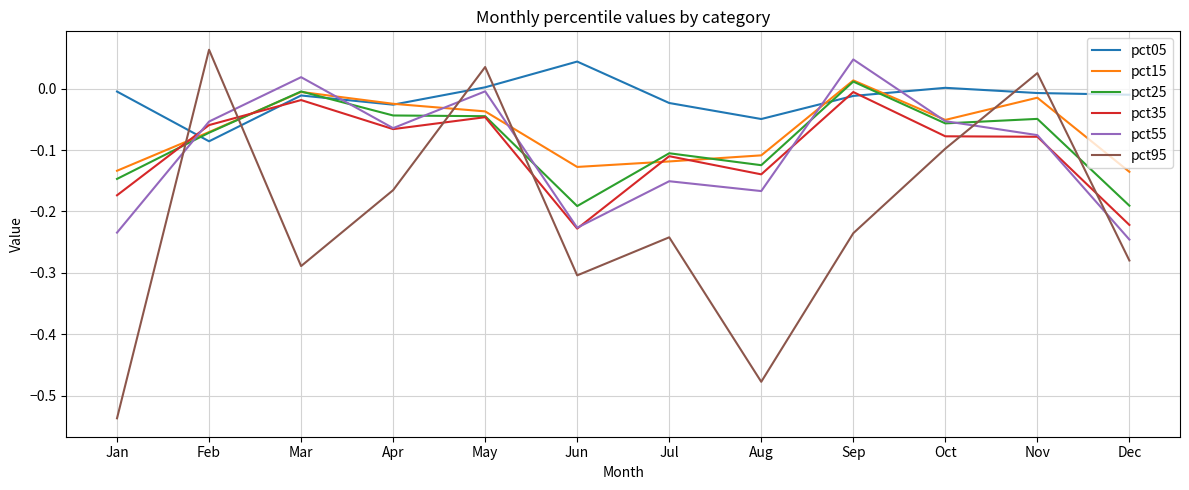

What are all the series names shown in the legend?

pct05, pct15, pct25, pct35, pct55, pct95